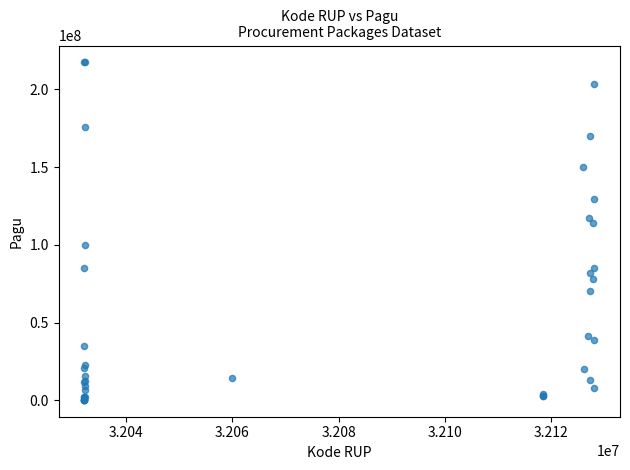

What Y value in the scatter plot is closest to 108830000?

114296000